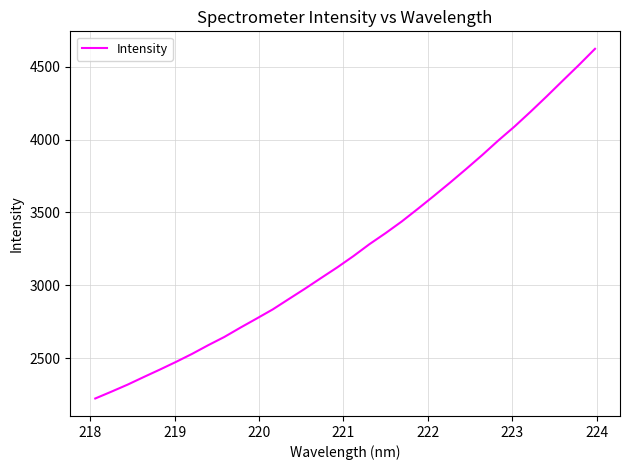

What is the maximum value shown in the chart?

4622.0